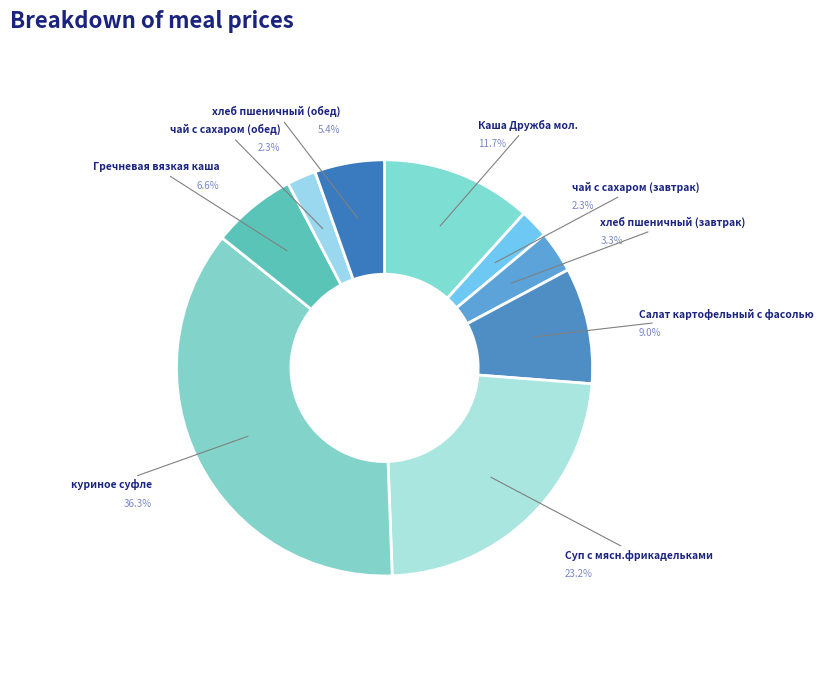

To the nearest percent, what is the combined percentage of хлеб пшеничный (обед) and Суп с мясн.фрикадельками?

29%